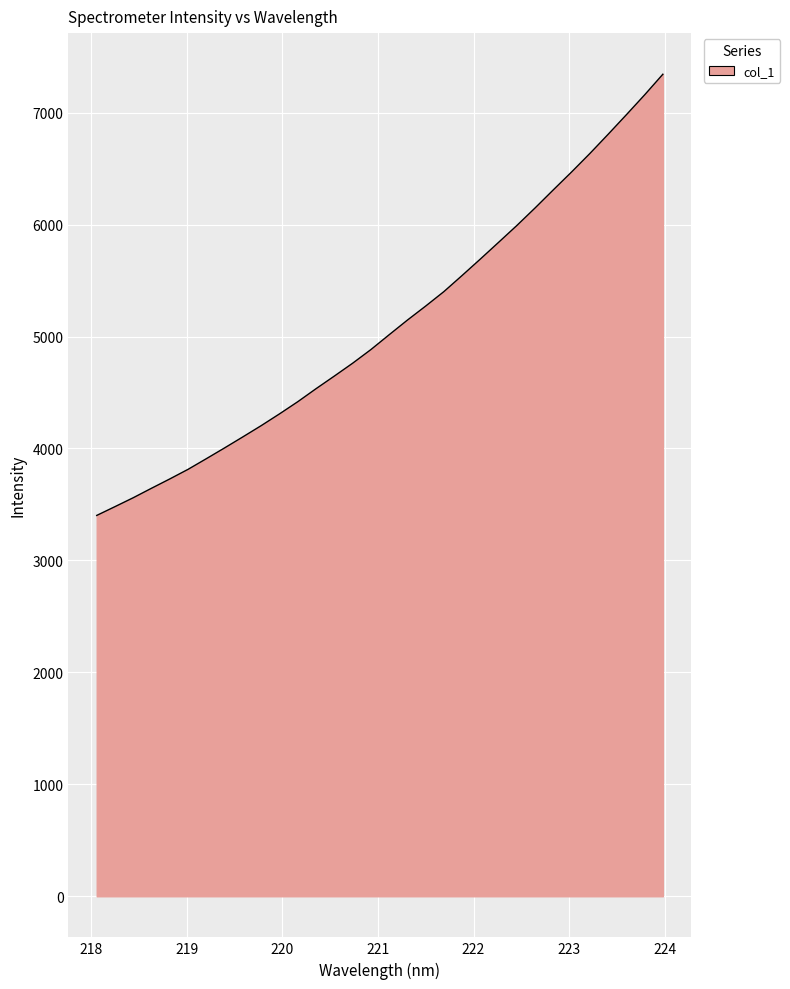

What is the smallest value displayed?

3402.1